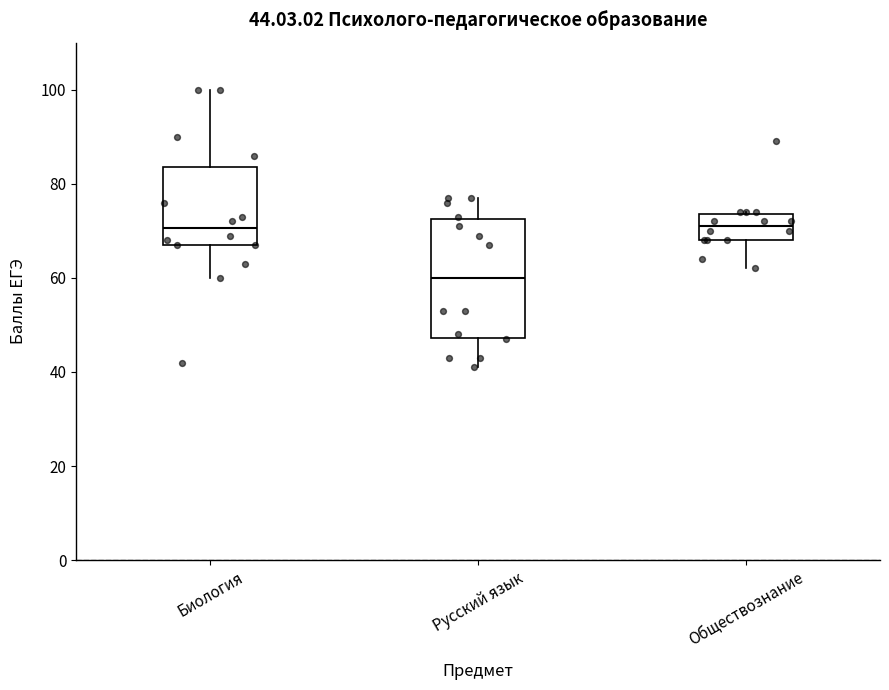

Which box has the lowest median line?

Русский язык